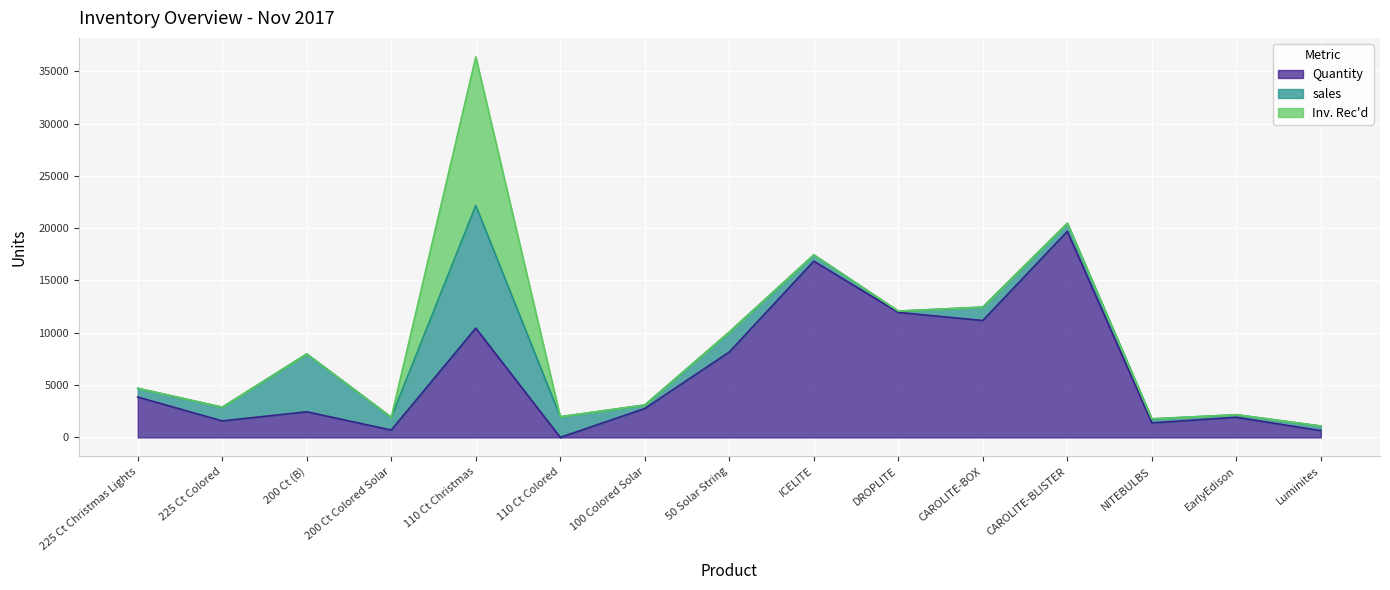

What is the difference between the sales values at Luminites and 200 Ct Colored Solar?

785